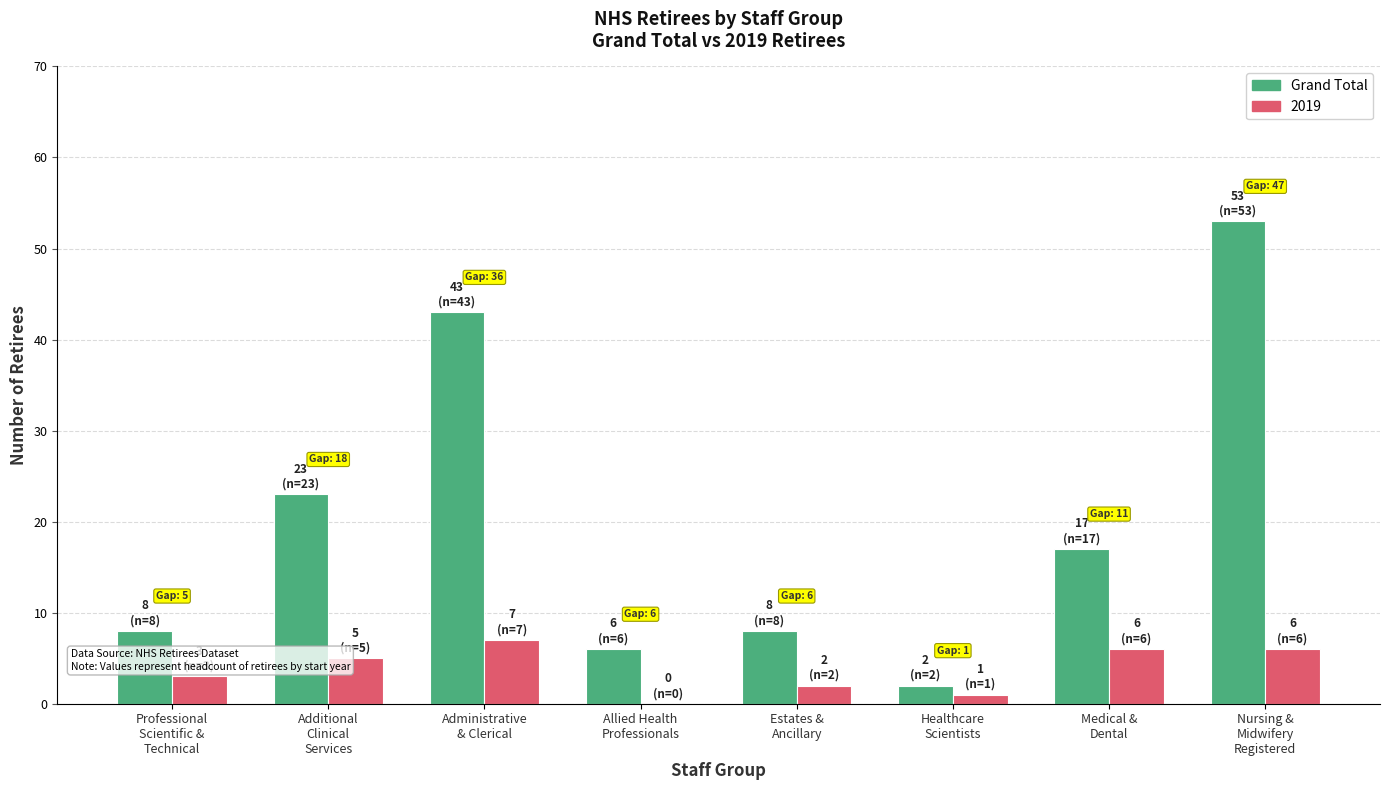

Which label corresponds to the largest value in the chart?

Nursing &
Midwifery
Registered